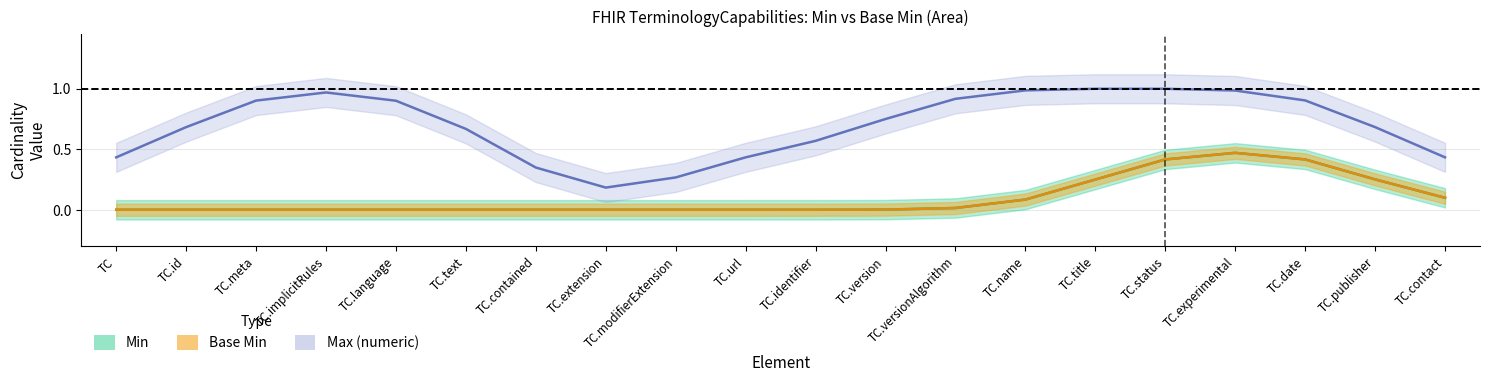

How many Max (numeric) values are between 0 and 1?

20